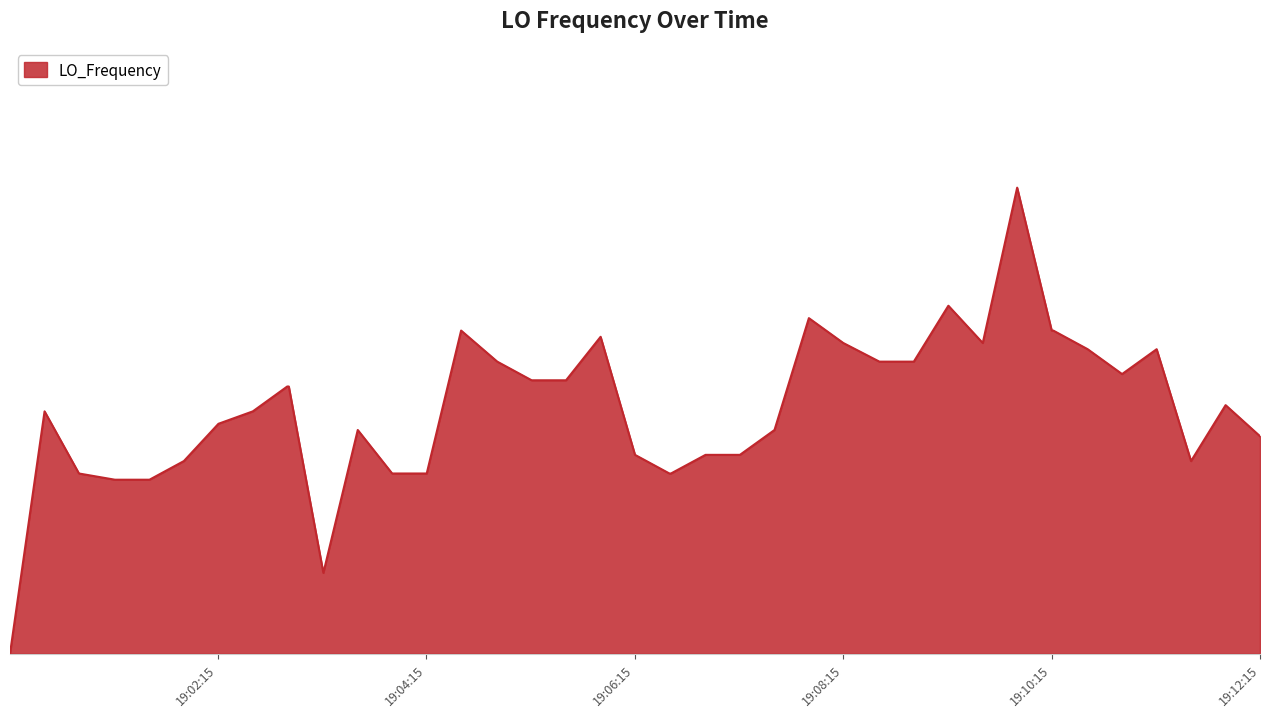

Does the chart have visible grid lines?

No